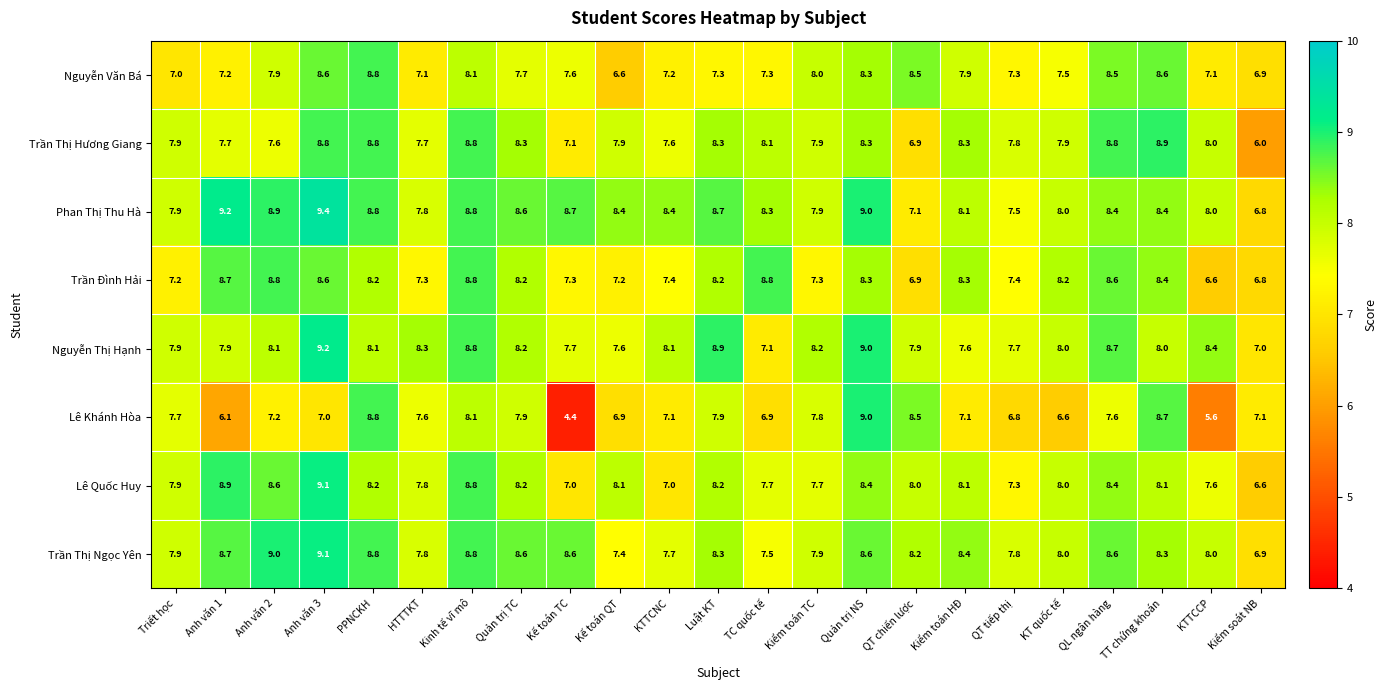

Read the Trần Thị Hương Giang value at Anh văn 3.

8.8